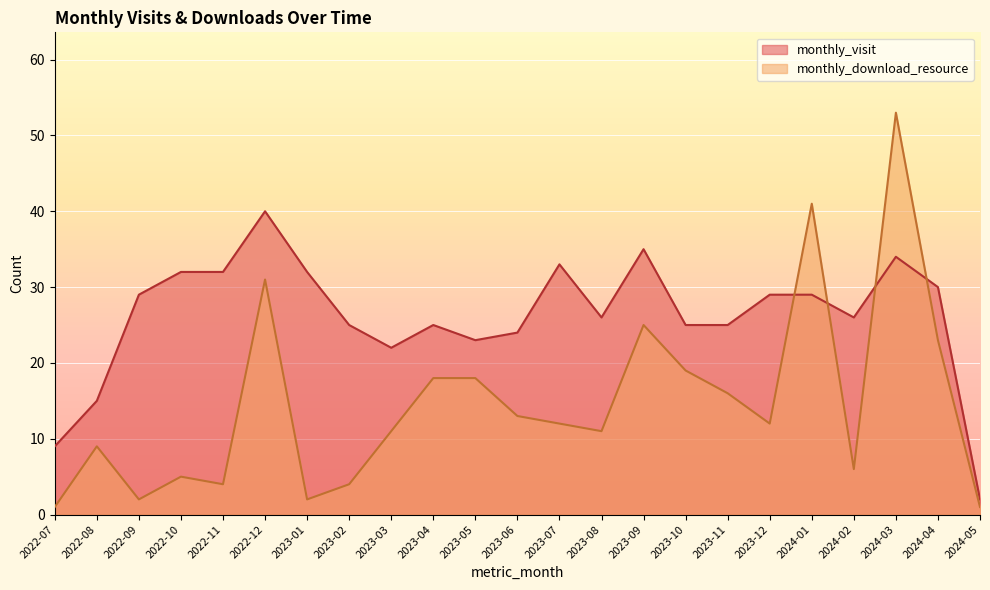

After their last crossing, which series has the higher values: monthly_visit or monthly_download_resource?

monthly_visit